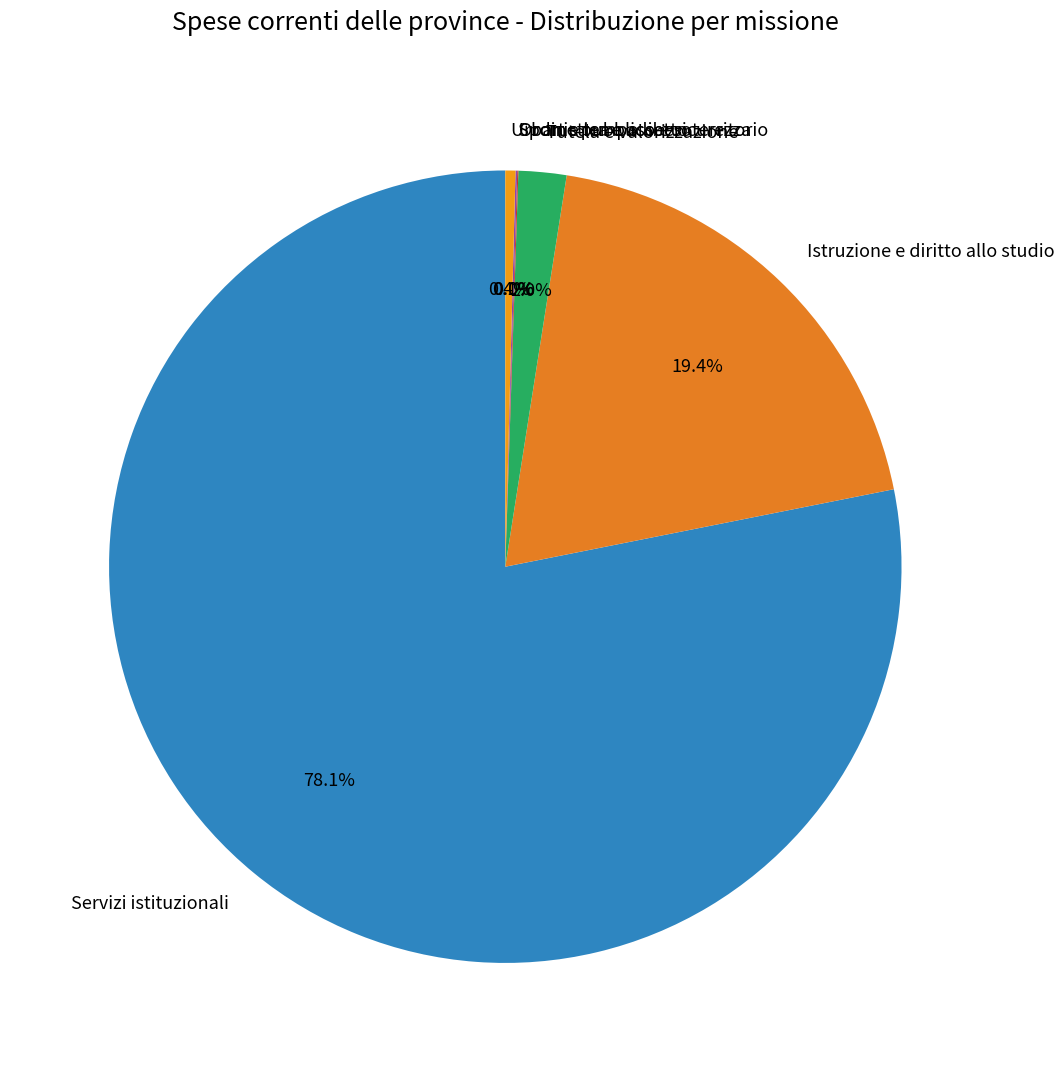

How many segments does this pie chart have?

6